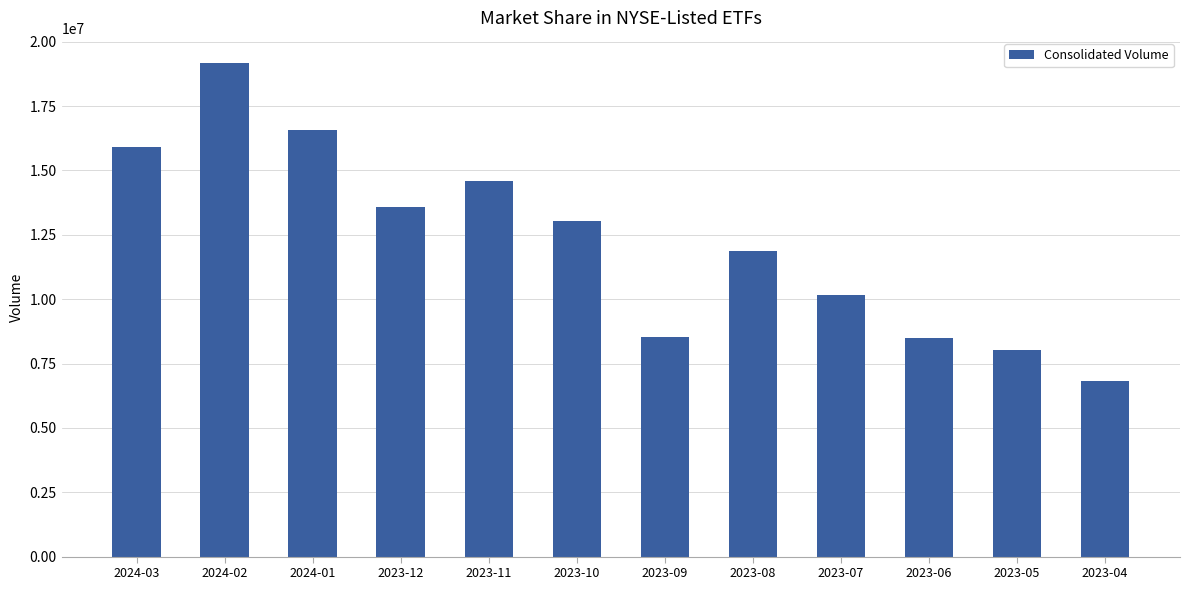

What value does the data have at 2023-09?

8531527